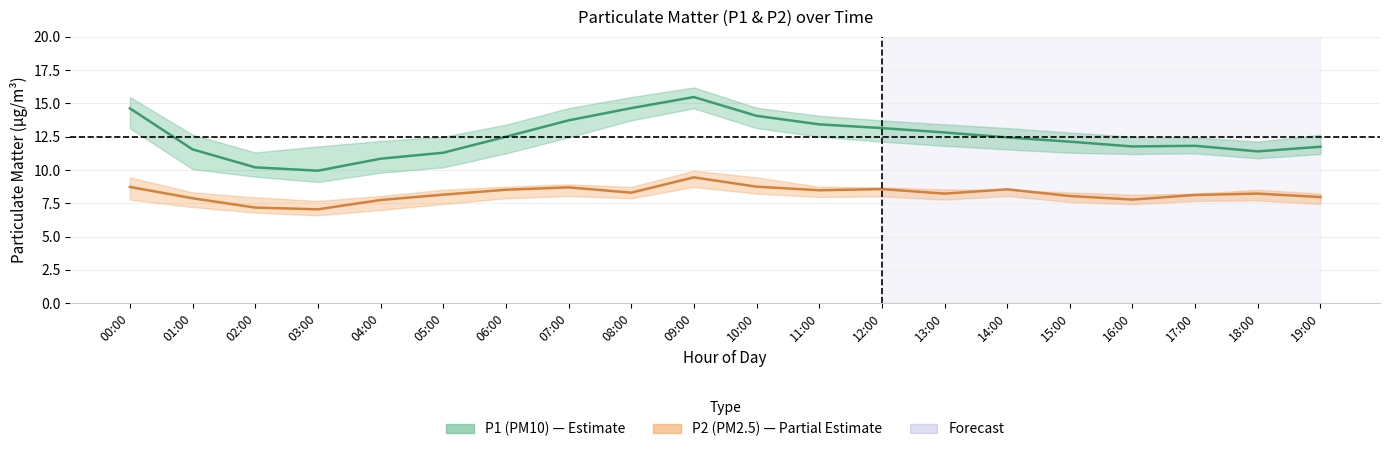

Is it true that P2 equals 7.2 at 02:00?

True